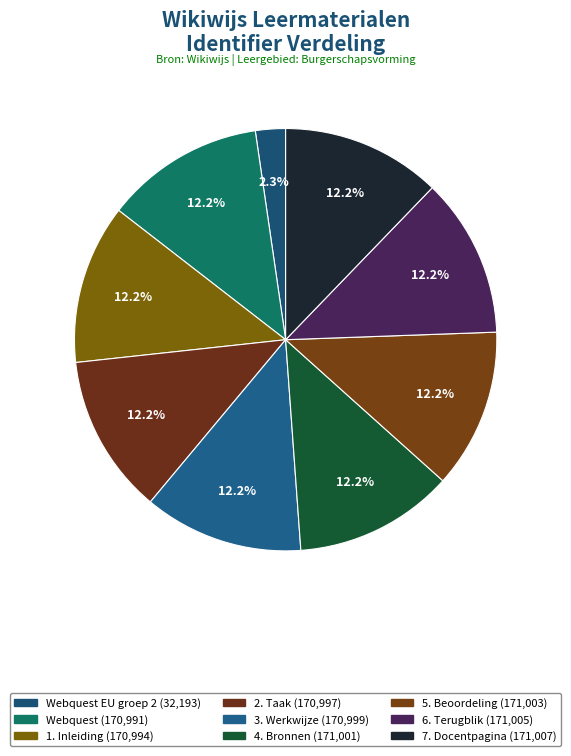

How many segments does this pie chart have?

9